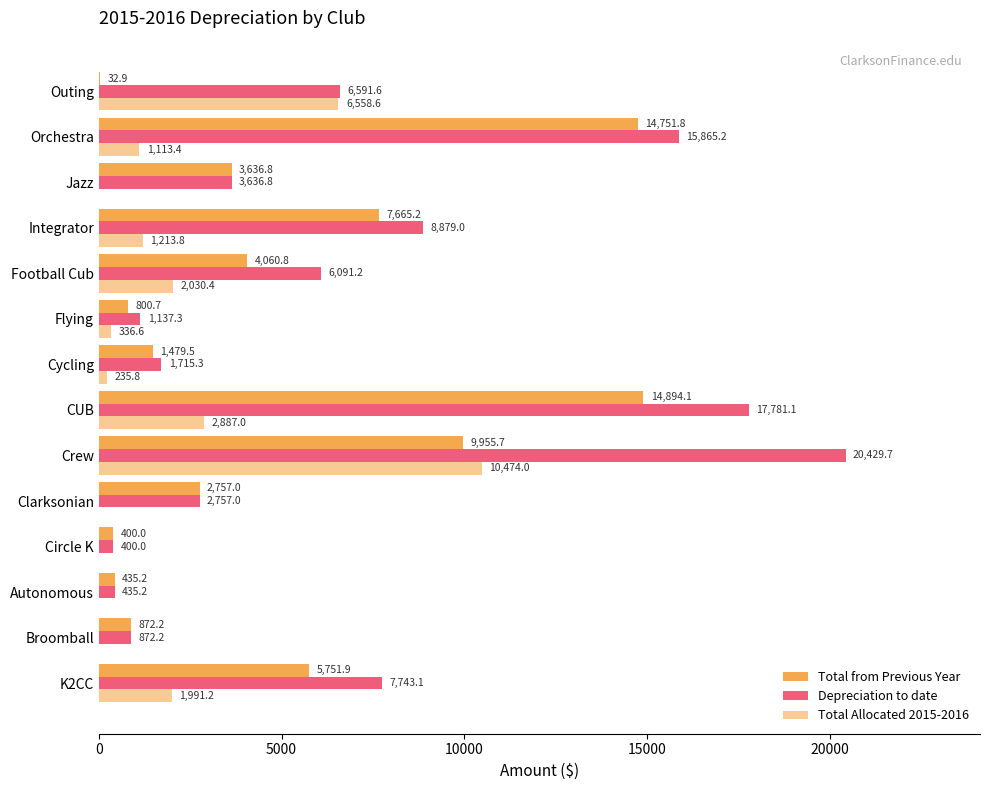

How many categories are shown in the chart?

14